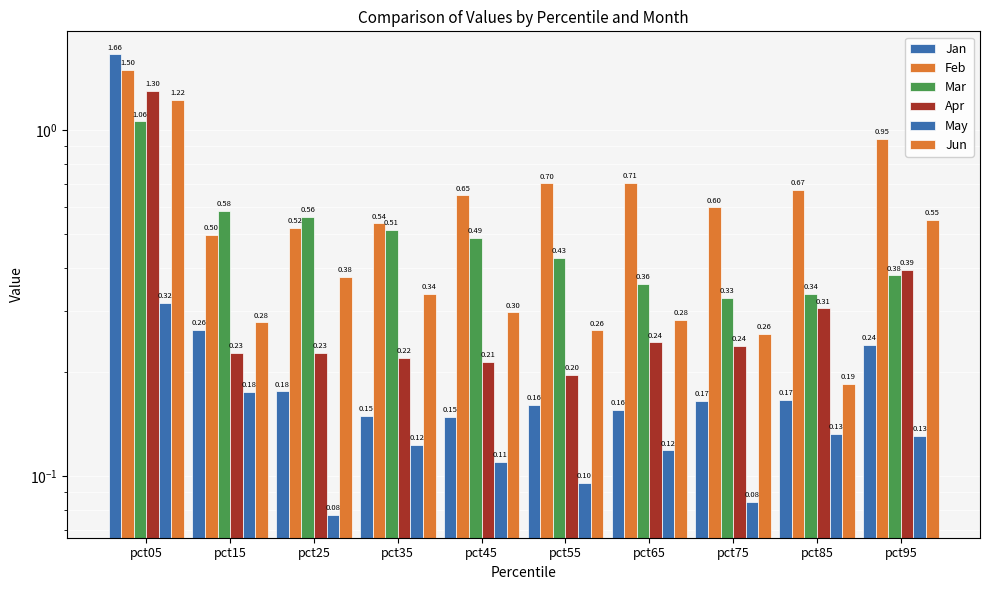

Reading right to left, what are all the values shown in this chart?

Jan: pct95=0.2	pct85=0.2	pct75=0.2	pct65=0.2	pct55=0.2	pct45=0.1	pct35=0.1	pct25=0.2	pct15=0.3	pct05=1.7
Feb: pct95=0.9	pct85=0.7	pct75=0.6	pct65=0.7	pct55=0.7	pct45=0.6	pct35=0.5	pct25=0.5	pct15=0.5	pct05=1.5
Mar: pct95=0.4	pct85=0.3	pct75=0.3	pct65=0.4	pct55=0.4	pct45=0.5	pct35=0.5	pct25=0.6	pct15=0.6	pct05=1.1
Apr: pct95=0.4	pct85=0.3	pct75=0.2	pct65=0.2	pct55=0.2	pct45=0.2	pct35=0.2	pct25=0.2	pct15=0.2	pct05=1.3
May: pct95=0.1	pct85=0.1	pct75=0.1	pct65=0.1	pct55=0.1	pct45=0.1	pct35=0.1	pct25=0.1	pct15=0.2	pct05=0.3
Jun: pct95=0.6	pct85=0.2	pct75=0.3	pct65=0.3	pct55=0.3	pct45=0.3	pct35=0.3	pct25=0.4	pct15=0.3	pct05=1.2